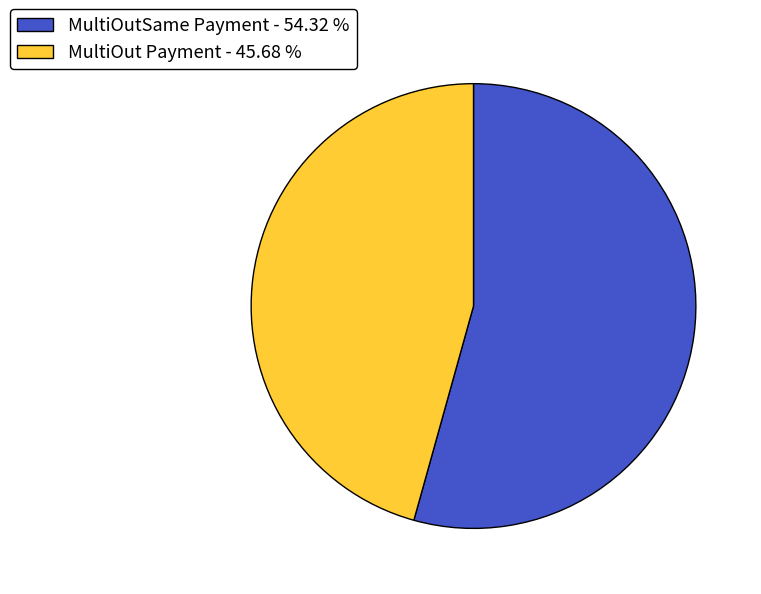

Do MultiOutSame Payment - 54.32 % and MultiOut Payment - 45.68 % together represent more than half of the pie?

Yes